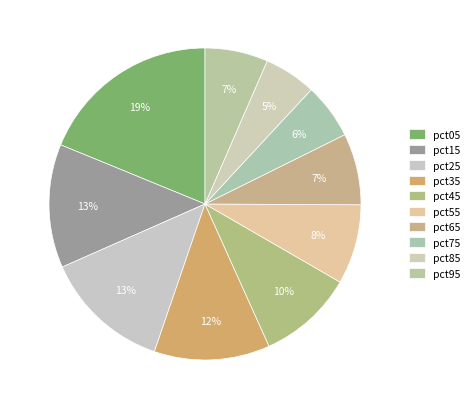

What percentage is NOT represented by pct15?

87.2%